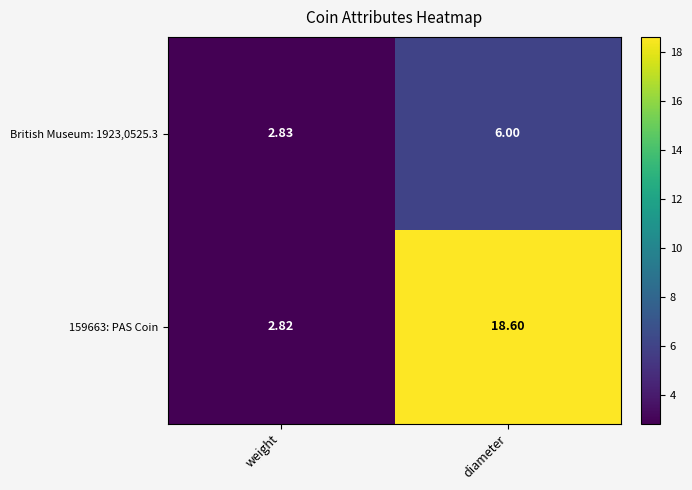

At which label does 159663: PAS Coin first exceed 18?

diameter